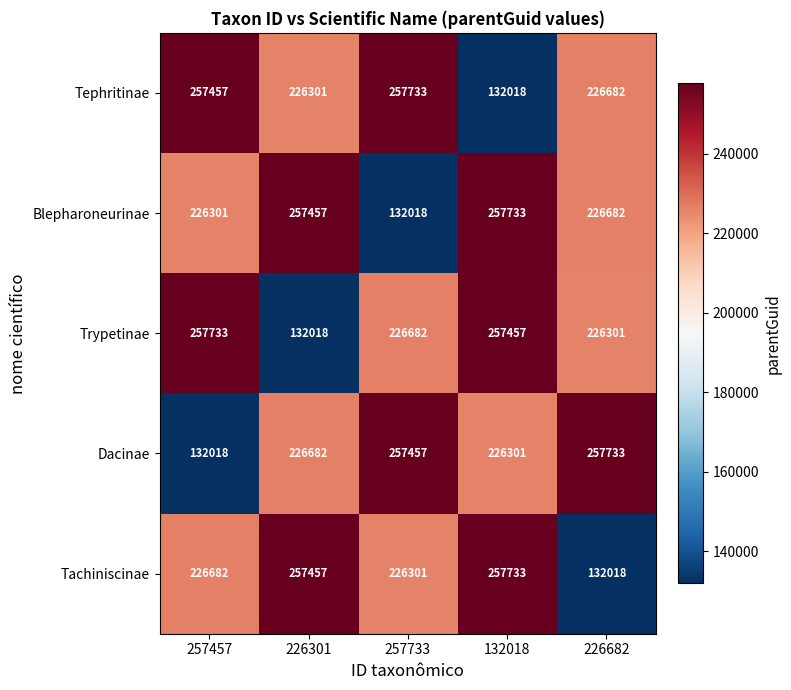

At which category is the sum across all series the highest?

132018